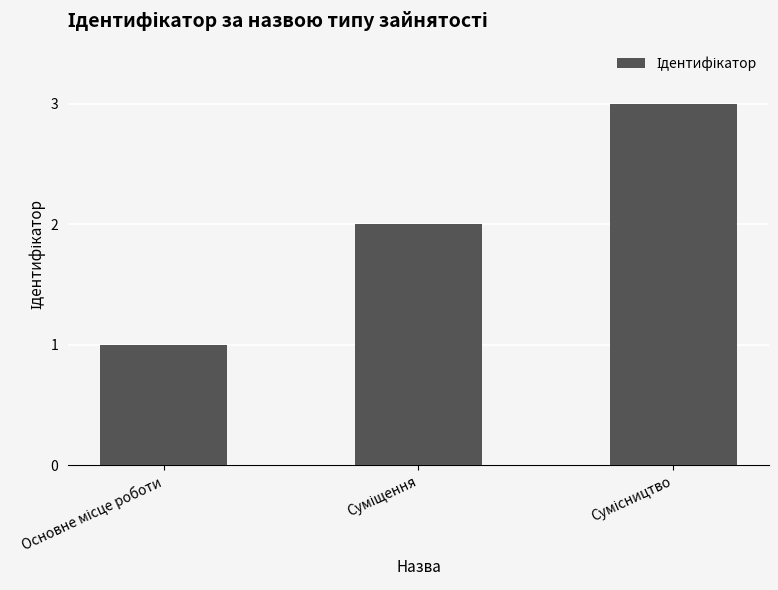

What is the maximum value shown in the chart?

3